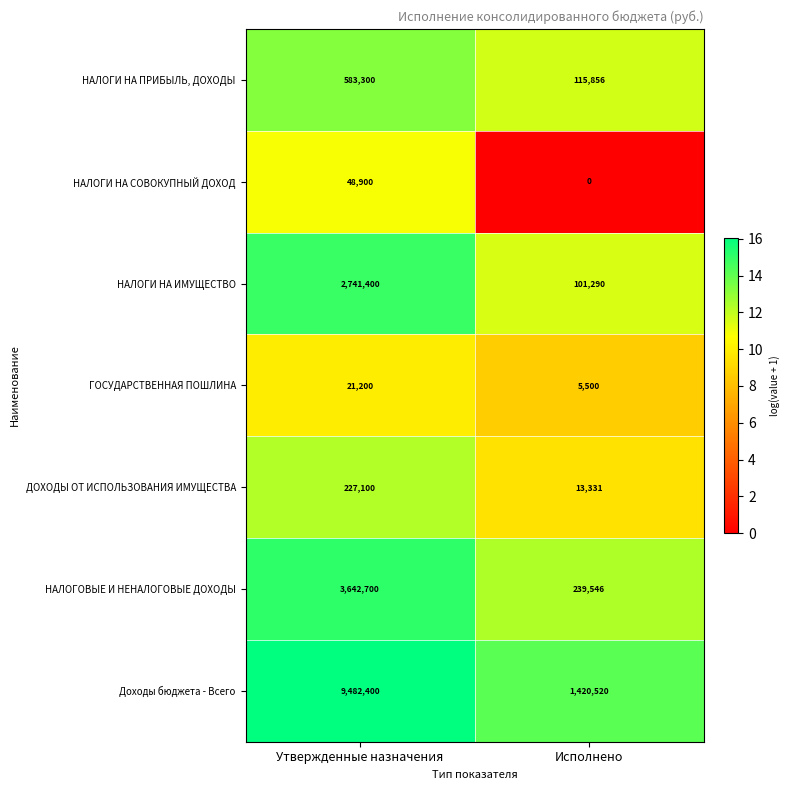

What is the average value of the ДОХОДЫ ОТ ИСПОЛЬЗОВАНИЯ ИМУЩЕСТВА series?

120216